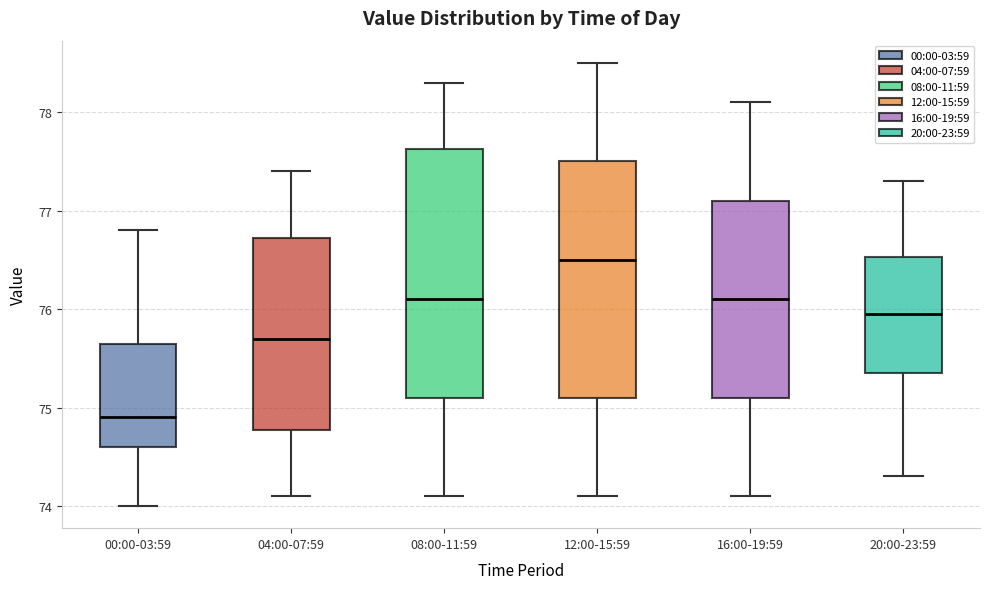

Reading left to right, read every box against the y-axis: the position of its median line, the range the box covers, and the ends of its whiskers. The values are not printed on the chart, so give them approximately, as read against the axis.

00:00-03:59: median 74.9, box 74.6 to 75.7, whiskers 74.0 to 76.8
04:00-07:59: median 75.7, box 74.8 to 76.7, whiskers 74.1 to 77.4
08:00-11:59: median 76.1, box 75.1 to 77.6, whiskers 74.1 to 78.3
12:00-15:59: median 76.5, box 75.1 to 77.5, whiskers 74.1 to 78.5
16:00-19:59: median 76.1, box 75.1 to 77.1, whiskers 74.1 to 78.1
20:00-23:59: median 76.0, box 75.4 to 76.5, whiskers 74.3 to 77.3